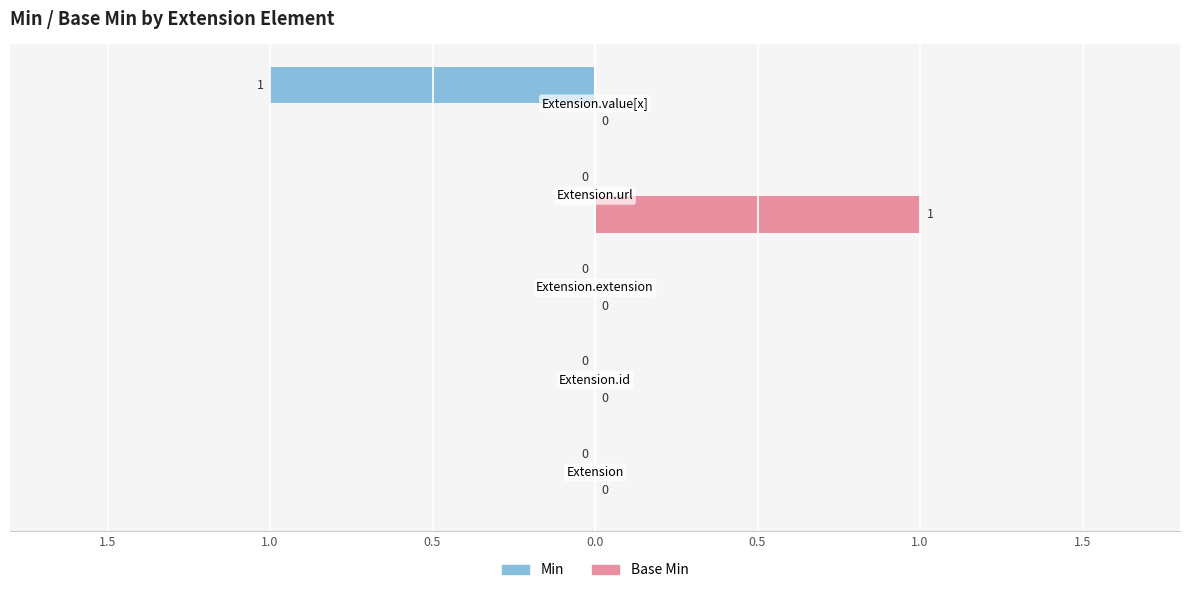

Is it true that Base Min equals 0 at Extension.value[x]?

True